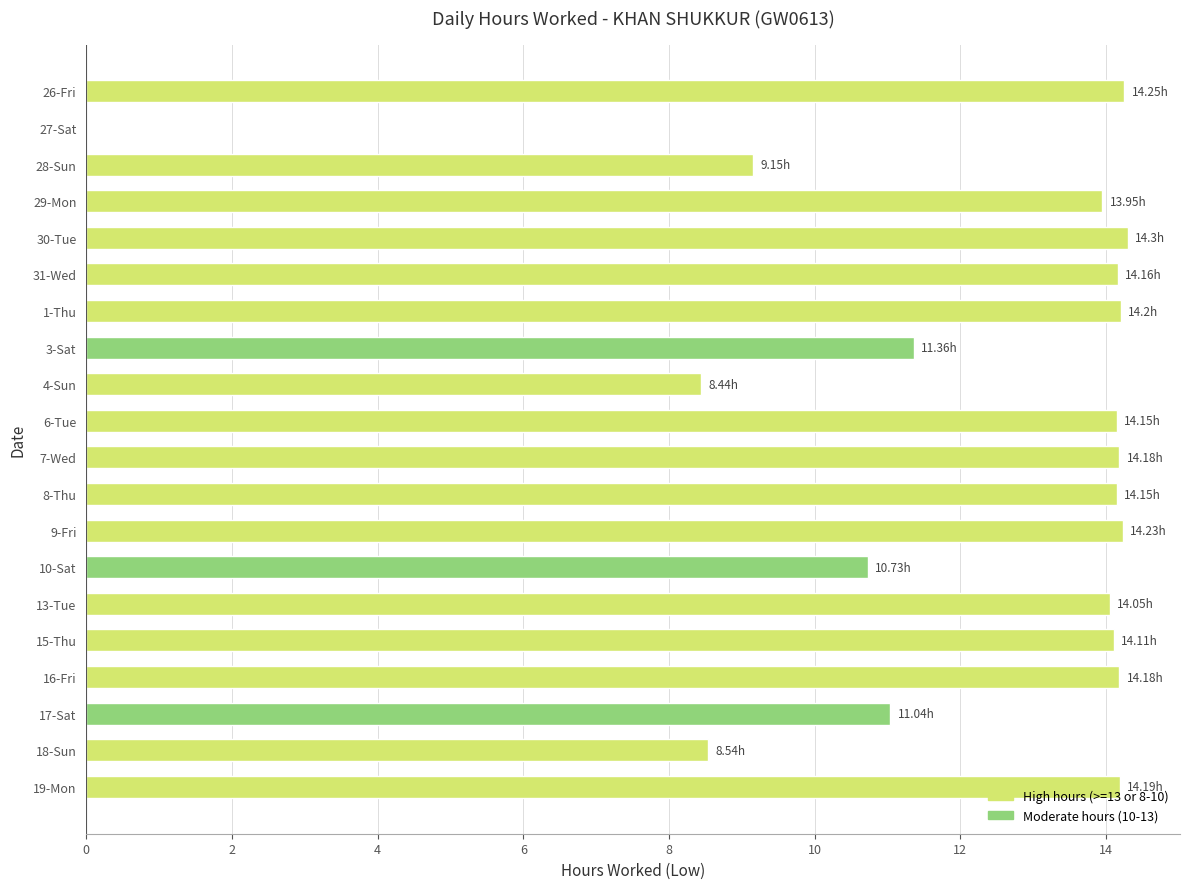

What is the sum of the values at 15-Thu and 10-Sat?

24.8